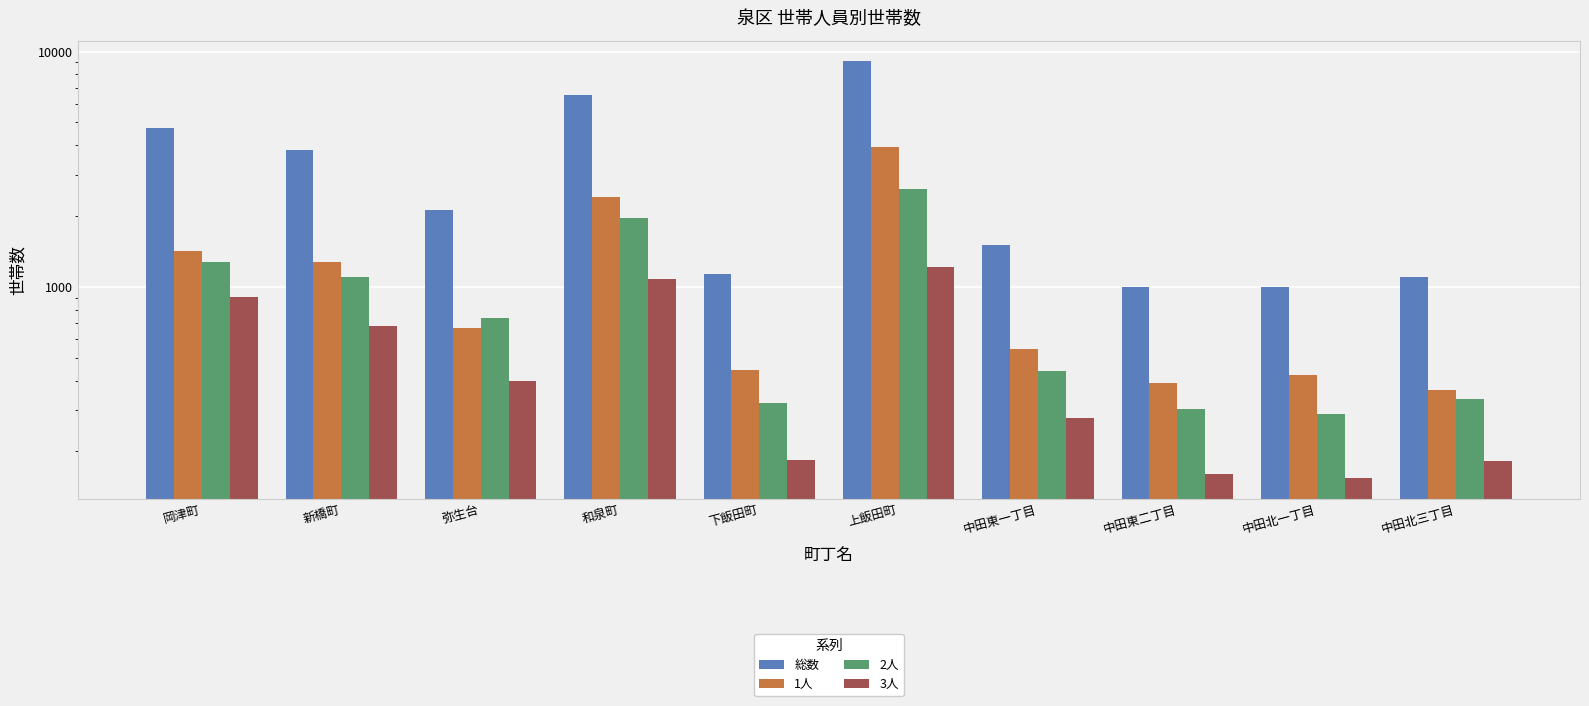

What is the sum of all 3人 values?

5251